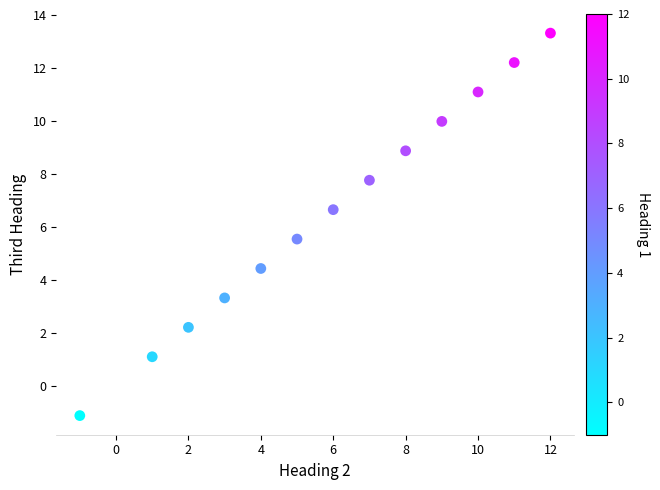

What is the range of Y values (max minus min)?

14.4